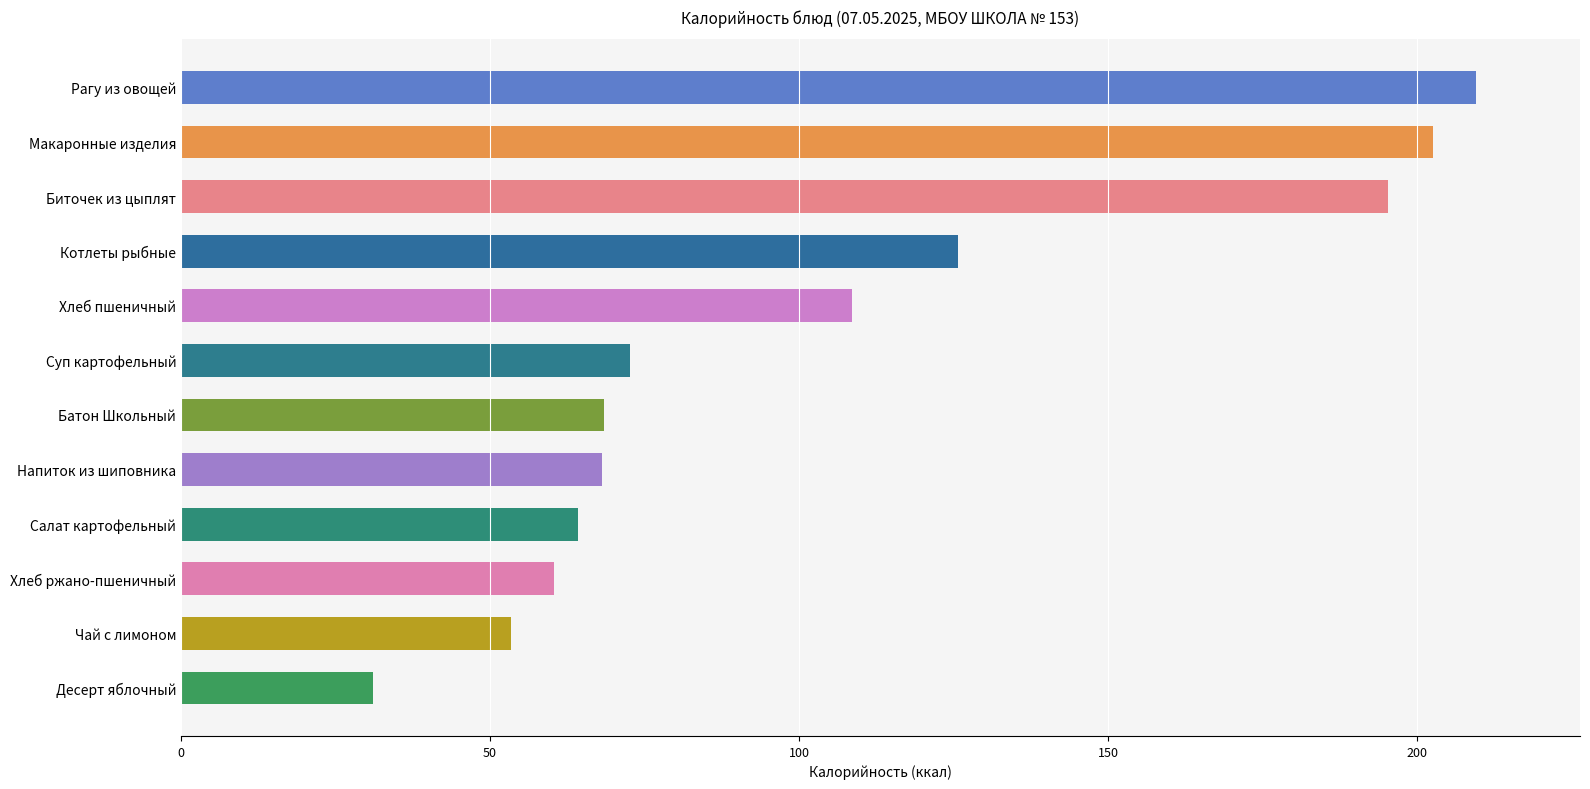

What is the average value?

105.0